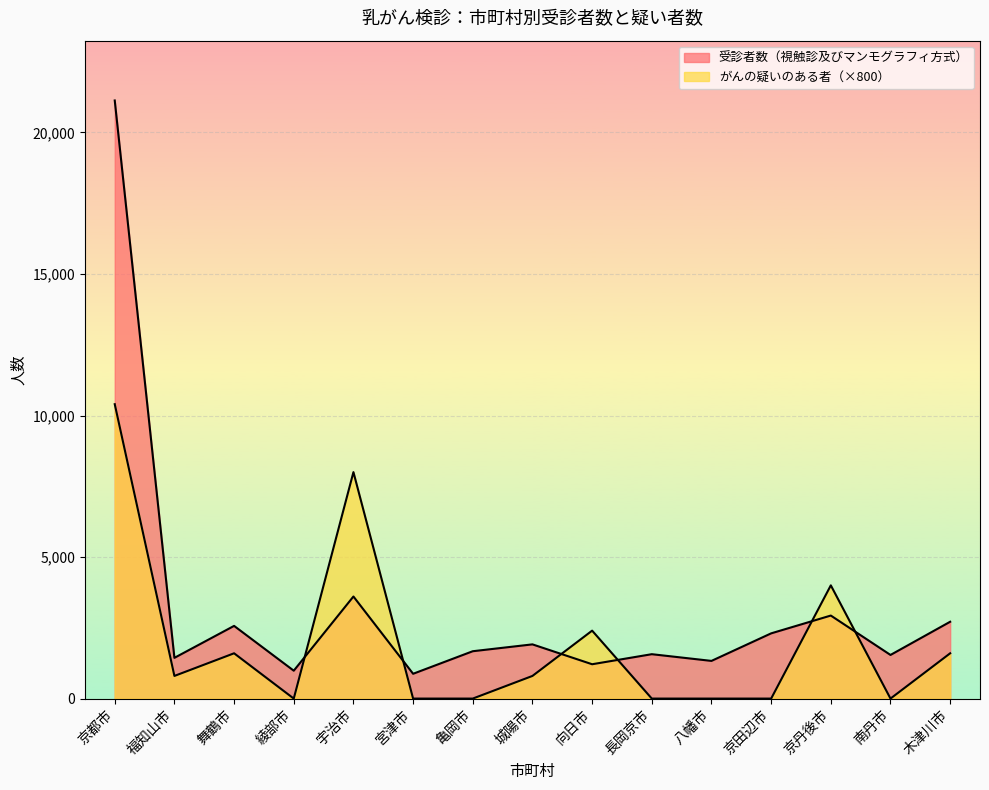

What position from the left is 木津川市?

15